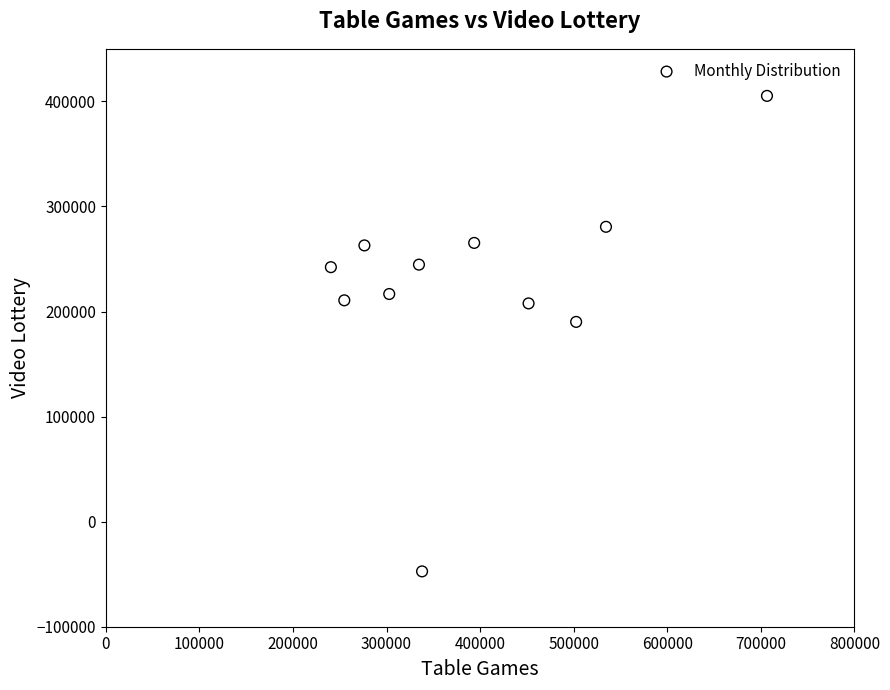

What is the range of X values (max minus min)?

465997.2